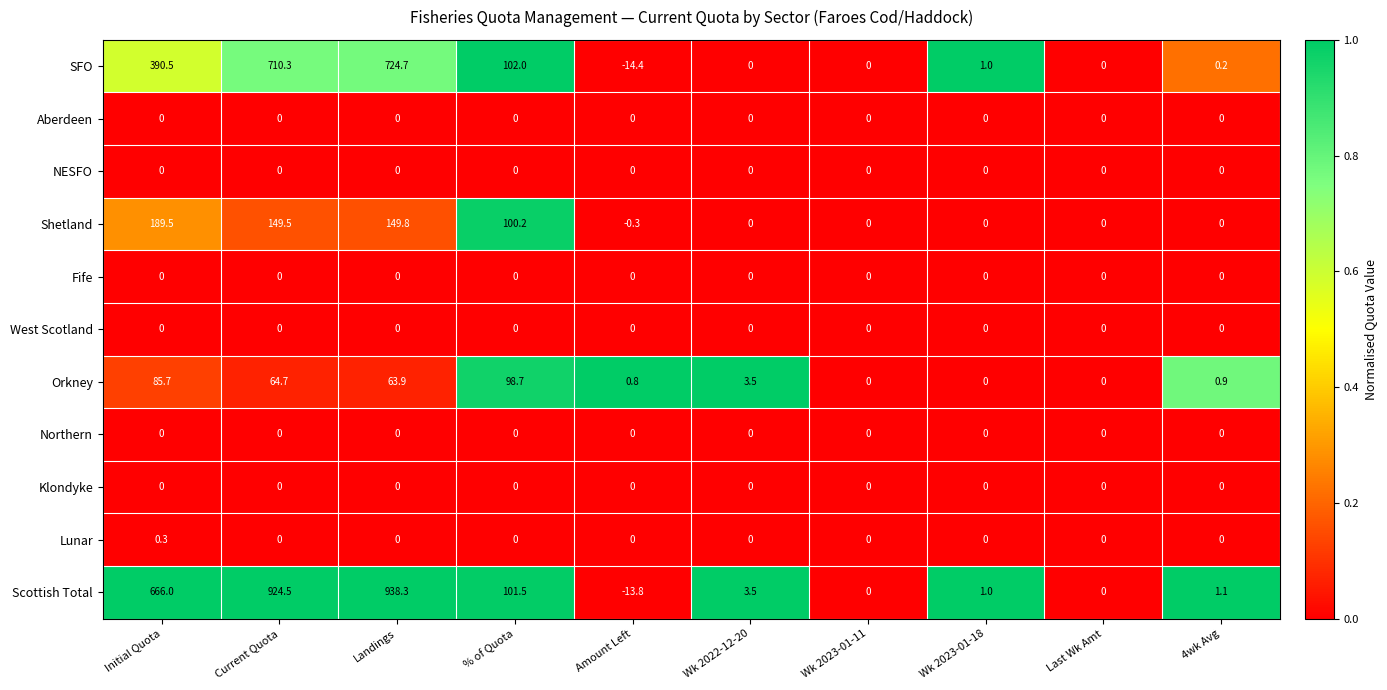

Count the number of categories in the chart.

10